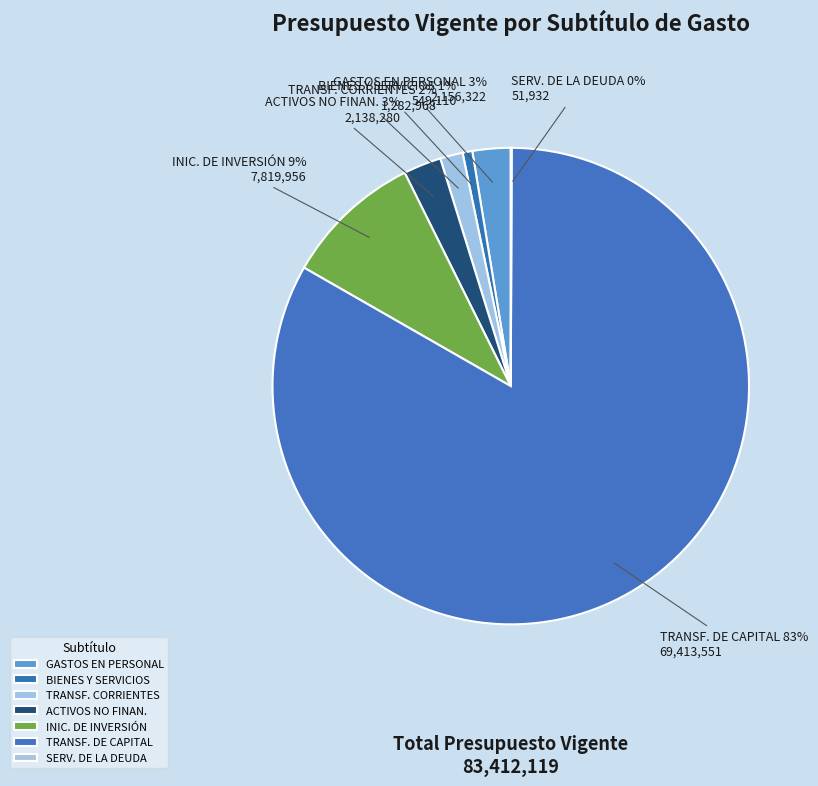

Which slice is the largest?

TRANSF. DE CAPITAL